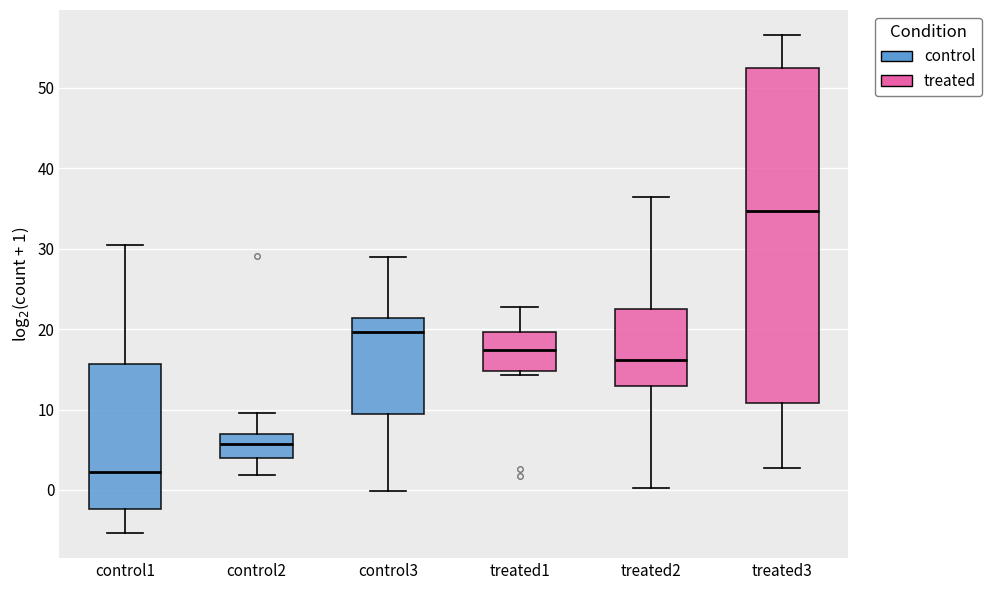

Reading left to right, transcribe this box plot: for each box, give where its median line is, the range the box spans, and where its two whiskers end, as read against the y-axis. The values are not printed on the chart, so give them approximately, as read against the axis.

control1: median 2, box -2 to 16, whiskers -5 to 30
control2: median 6, box 4 to 7, whiskers 2 to 10
control3: median 20, box 9 to 21, whiskers 0 to 29
treated1: median 17, box 15 to 20, whiskers 14 to 23
treated2: median 16, box 13 to 22, whiskers 0 to 36
treated3: median 35, box 11 to 53, whiskers 3 to 57